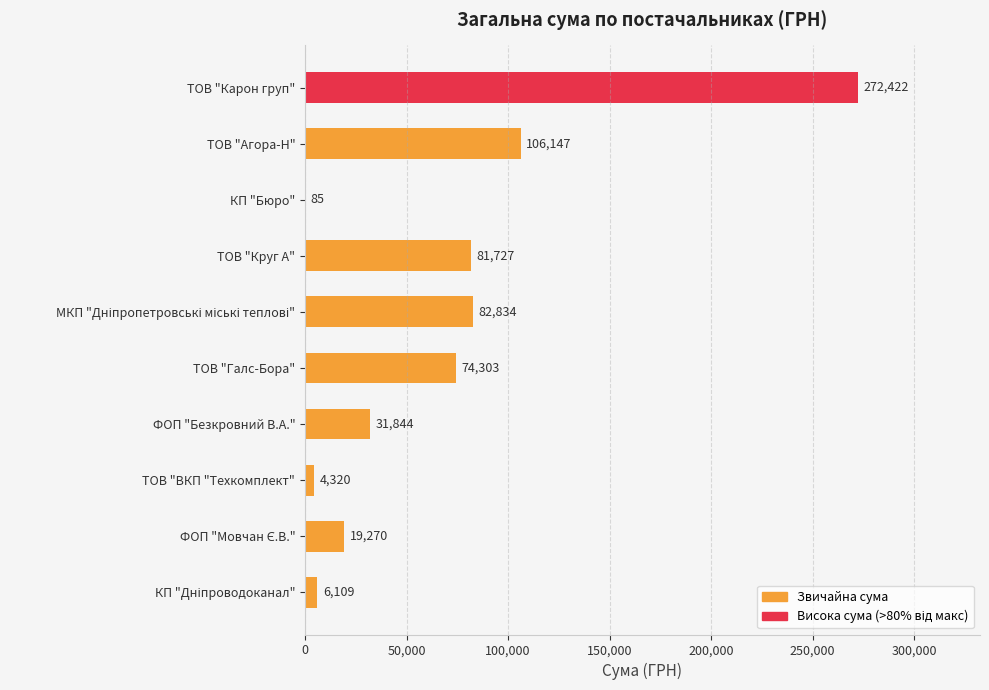

The value at ТОВ "Агора-Н" is 106147.1. True or false?

True